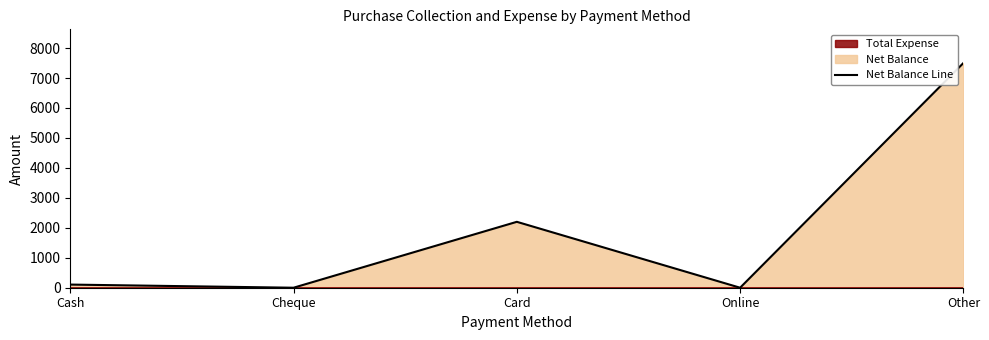

What is the difference between the maximum and minimum values?

7500